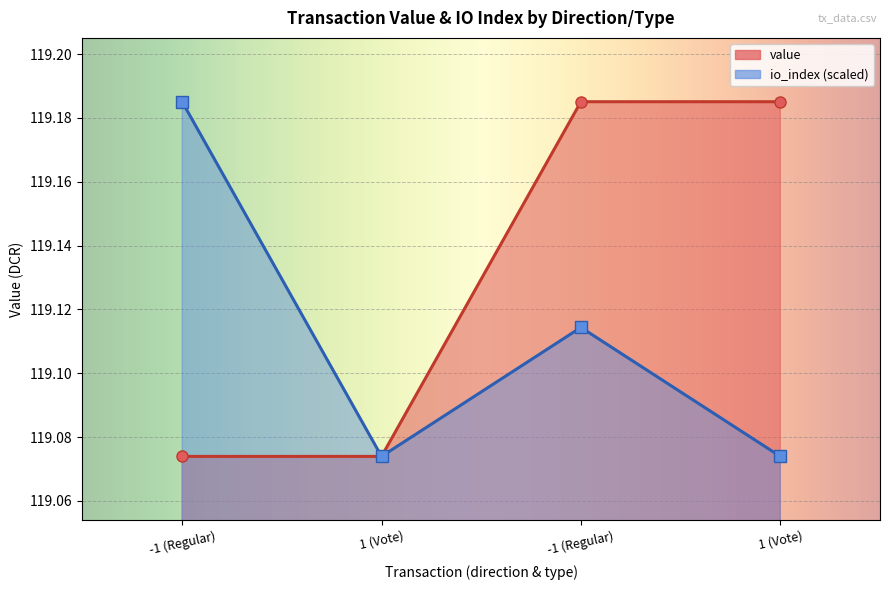

What are all the series names shown in the legend?

value, io_index